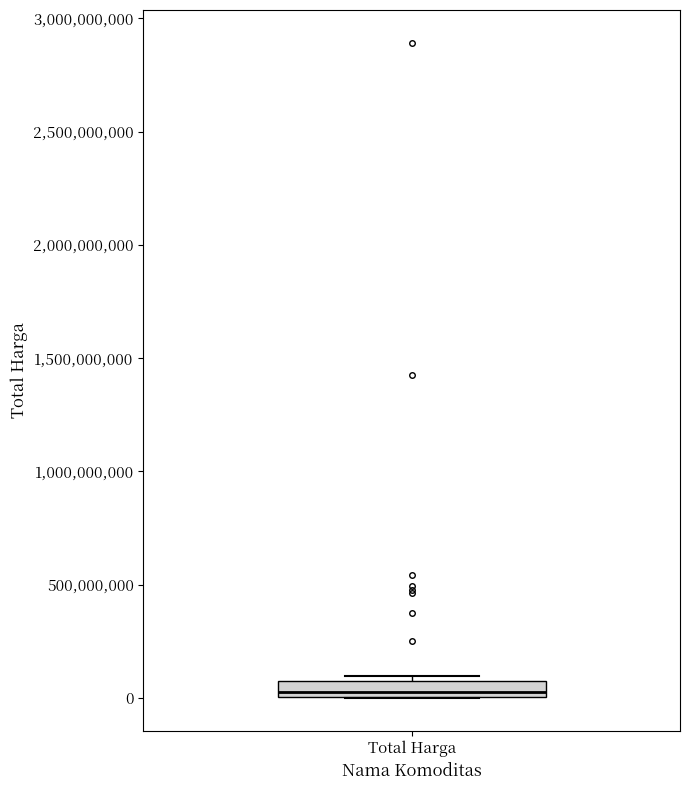

Where does the median line of the box for Total Harga sit on the y-axis? The values are not printed on the chart, so give them approximately, as read against the axis.

50000000